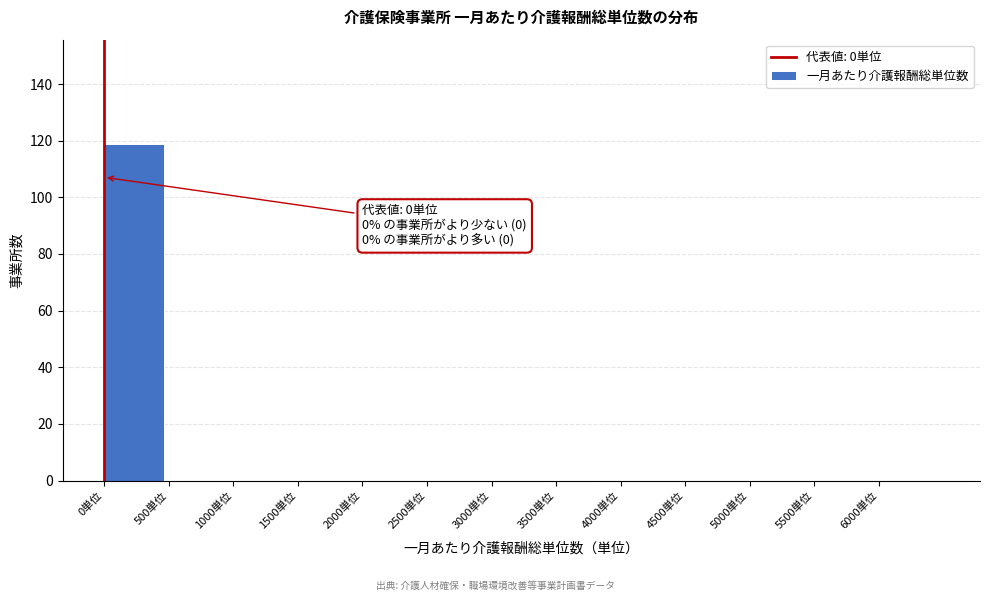

Over which range of the x-axis is the bar tallest?

0 to 500